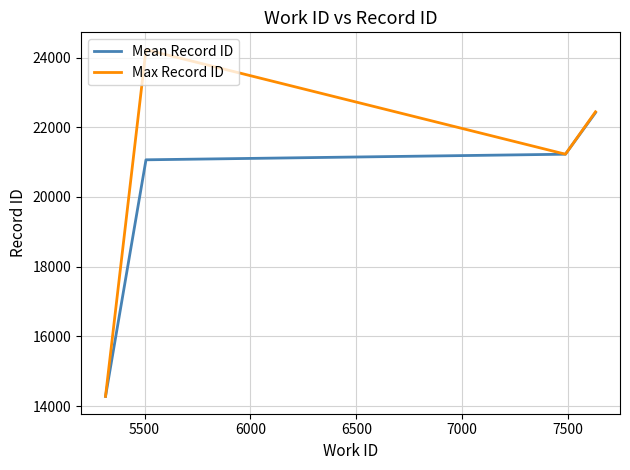

True or false: Max Record ID has more than 0 interior local peaks.

True